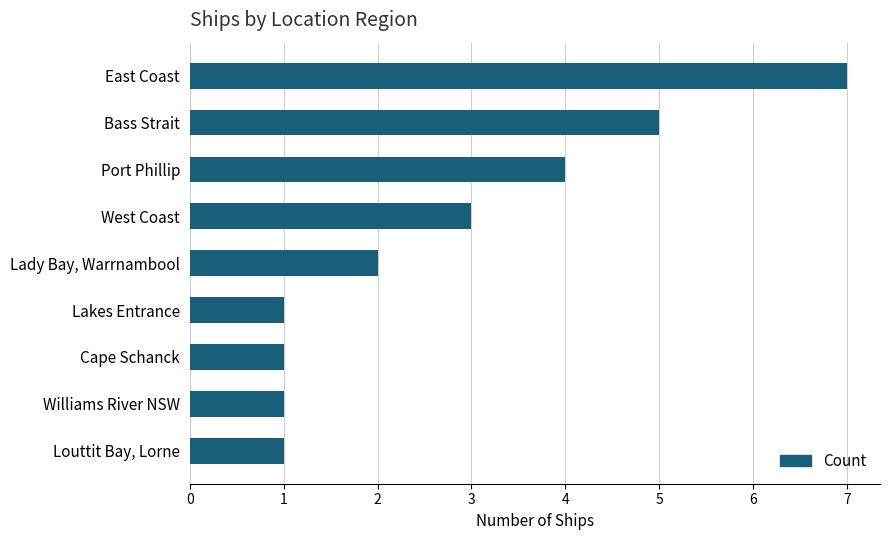

What is the difference between the maximum and minimum values?

6